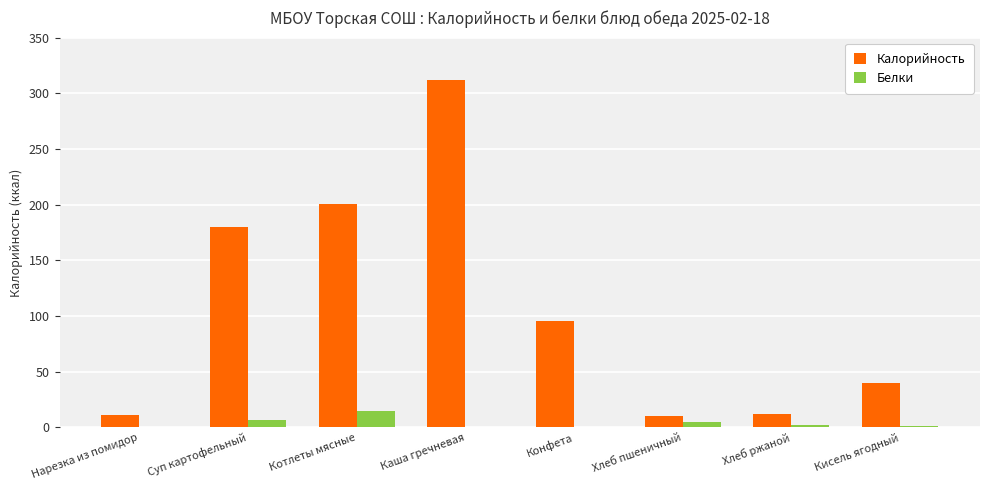

Which category has the highest value in the Белки series?

Котлеты мясные